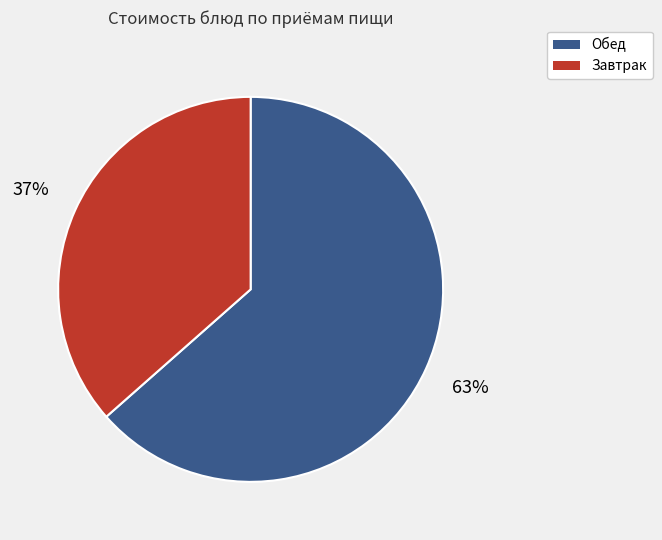

Is there any slice that represents more than half of the pie?

Yes